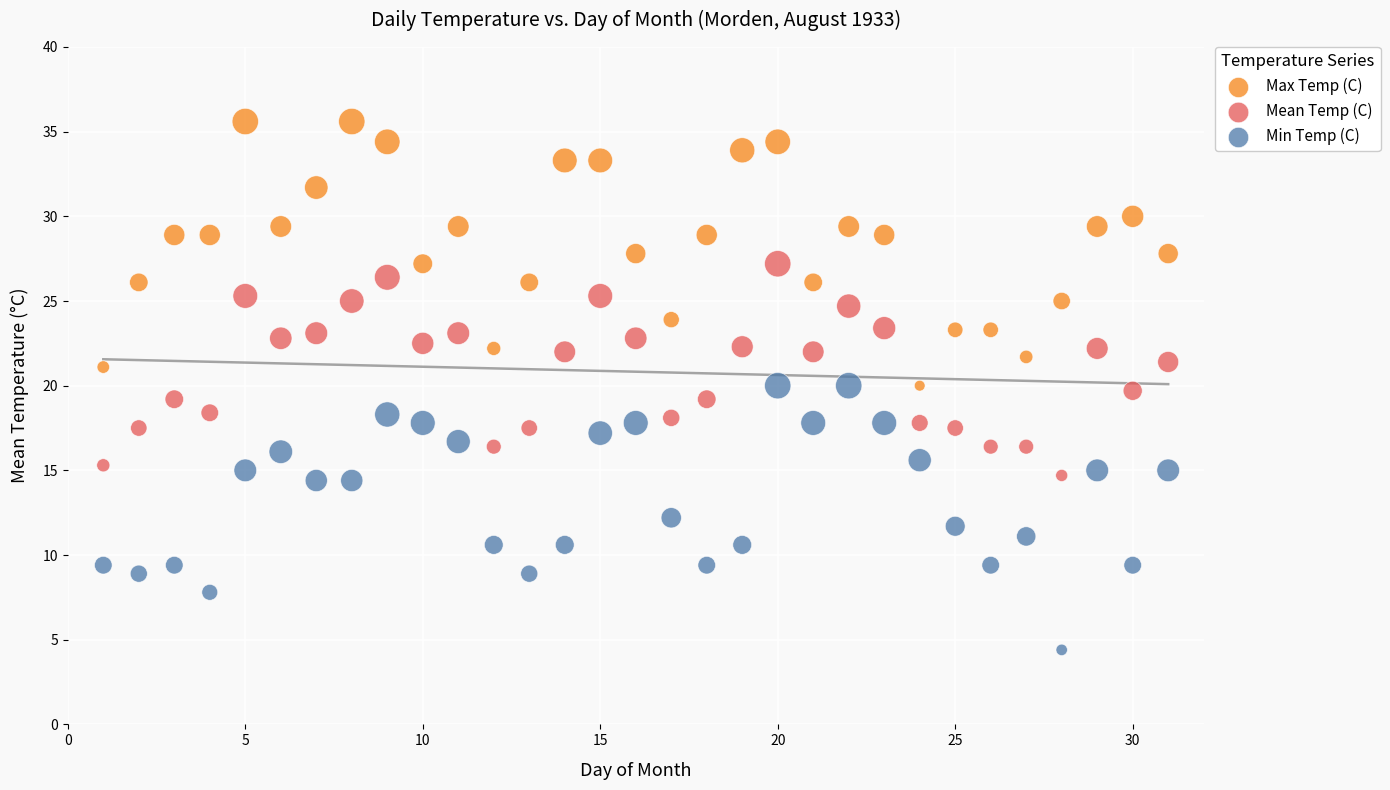

What are all the series names shown in the legend?

Max Temp (C), Mean Temp (C), Min Temp (C)